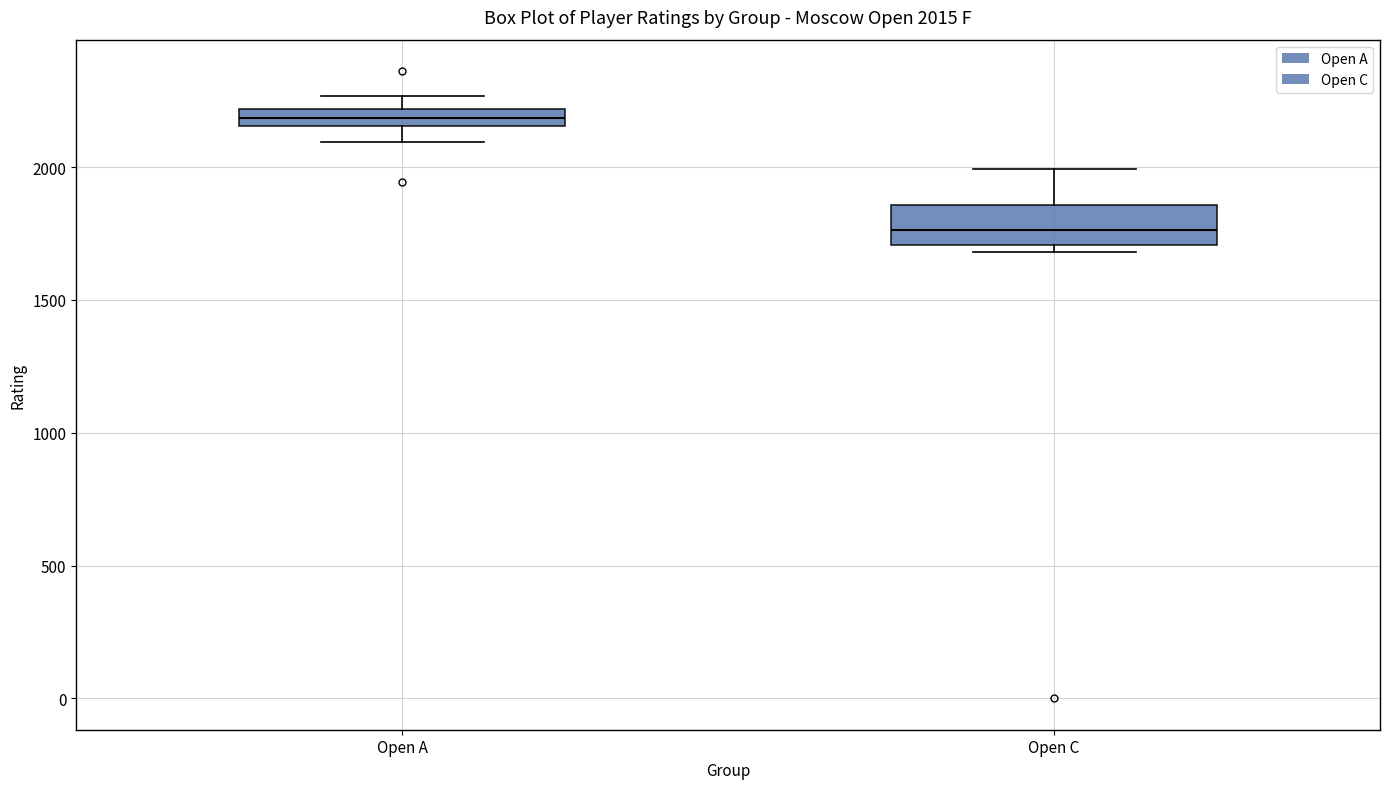

Which box's median line is the lowest?

Open C